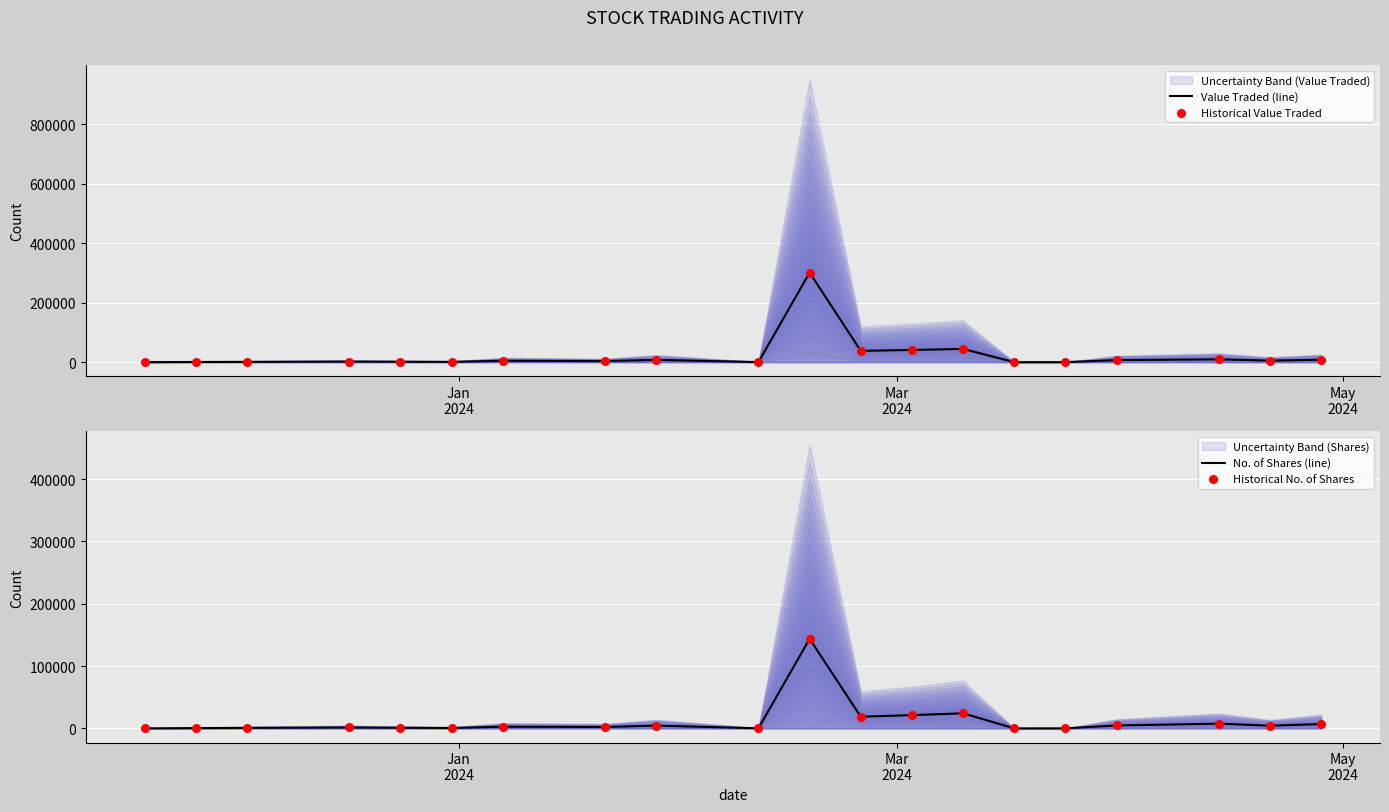

At how many categories does at least one series exceed 217978?

1